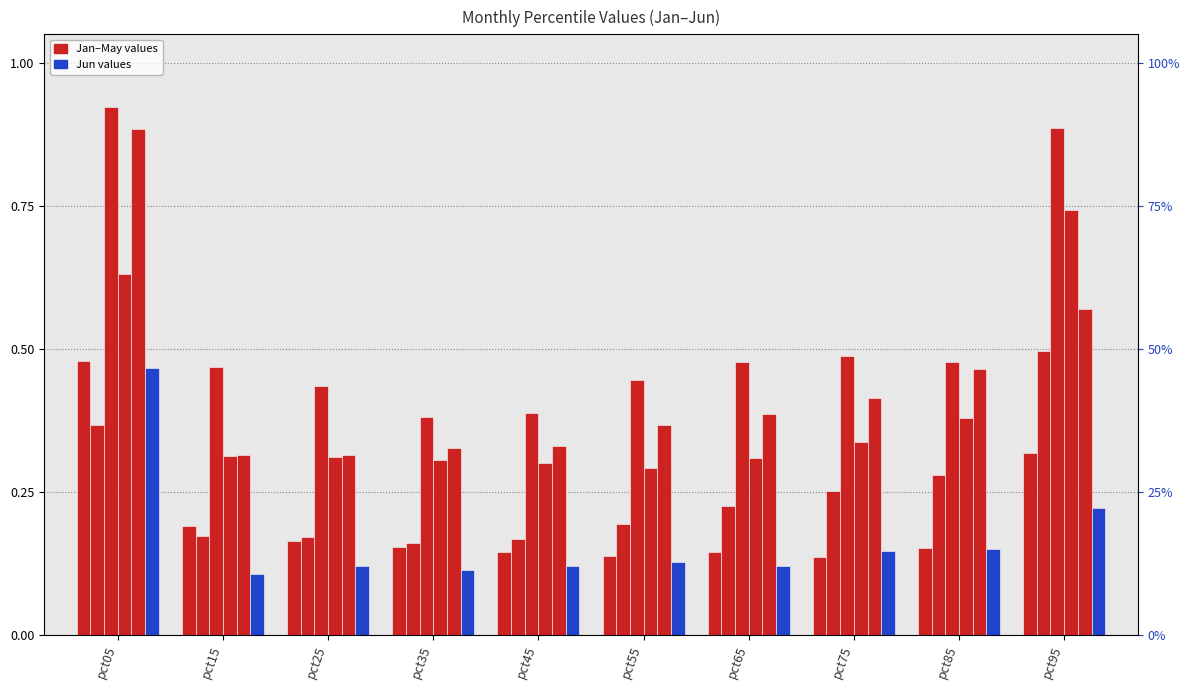

Reading right to left, extract all data points from this chart.

Jan: pct95=0.3	pct85=0.2	pct75=0.1	pct65=0.1	pct55=0.1	pct45=0.1	pct35=0.2	pct25=0.2	pct15=0.2	pct05=0.5
Feb: pct95=0.5	pct85=0.3	pct75=0.3	pct65=0.2	pct55=0.2	pct45=0.2	pct35=0.2	pct25=0.2	pct15=0.2	pct05=0.4
Mar: pct95=0.9	pct85=0.5	pct75=0.5	pct65=0.5	pct55=0.4	pct45=0.4	pct35=0.4	pct25=0.4	pct15=0.5	pct05=0.9
Apr: pct95=0.7	pct85=0.4	pct75=0.3	pct65=0.3	pct55=0.3	pct45=0.3	pct35=0.3	pct25=0.3	pct15=0.3	pct05=0.6
May: pct95=0.6	pct85=0.5	pct75=0.4	pct65=0.4	pct55=0.4	pct45=0.3	pct35=0.3	pct25=0.3	pct15=0.3	pct05=0.9
Jun: pct95=0.2	pct85=0.2	pct75=0.1	pct65=0.1	pct55=0.1	pct45=0.1	pct35=0.1	pct25=0.1	pct15=0.1	pct05=0.5